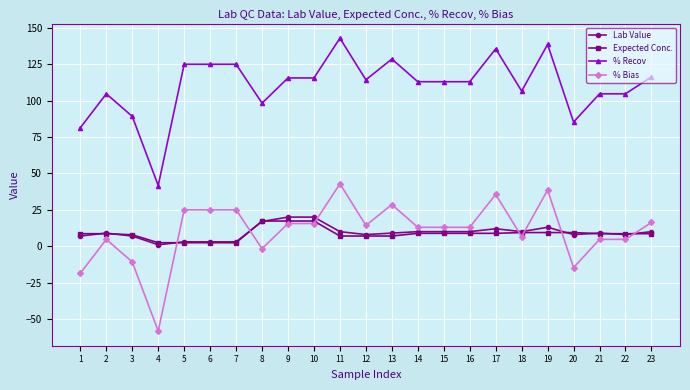

What is the total value across all series at 21?

127.0